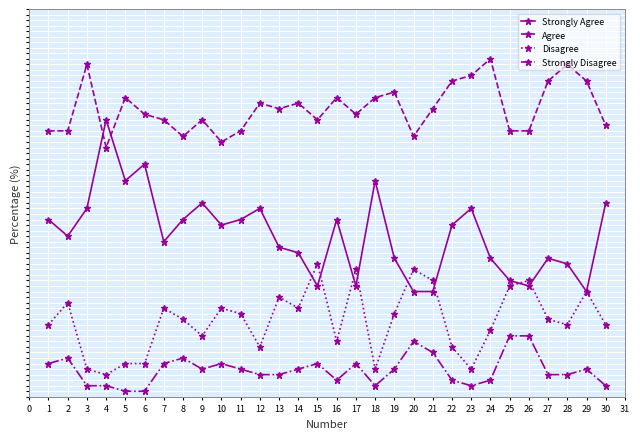

Is this an area chart (filled region under the line)?

No